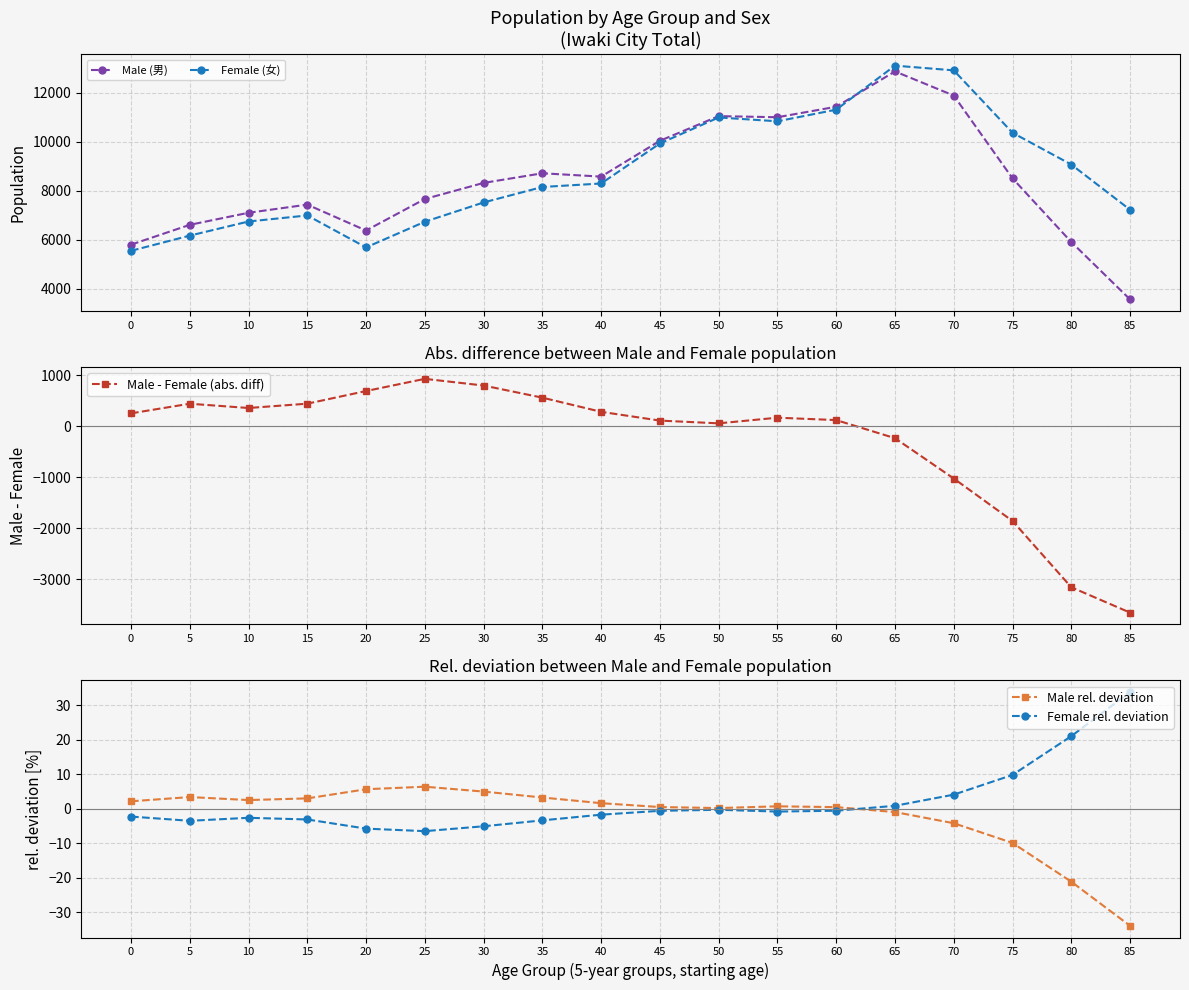

Which series changed the most between 20 and 85?

Male - Female (abs. diff)